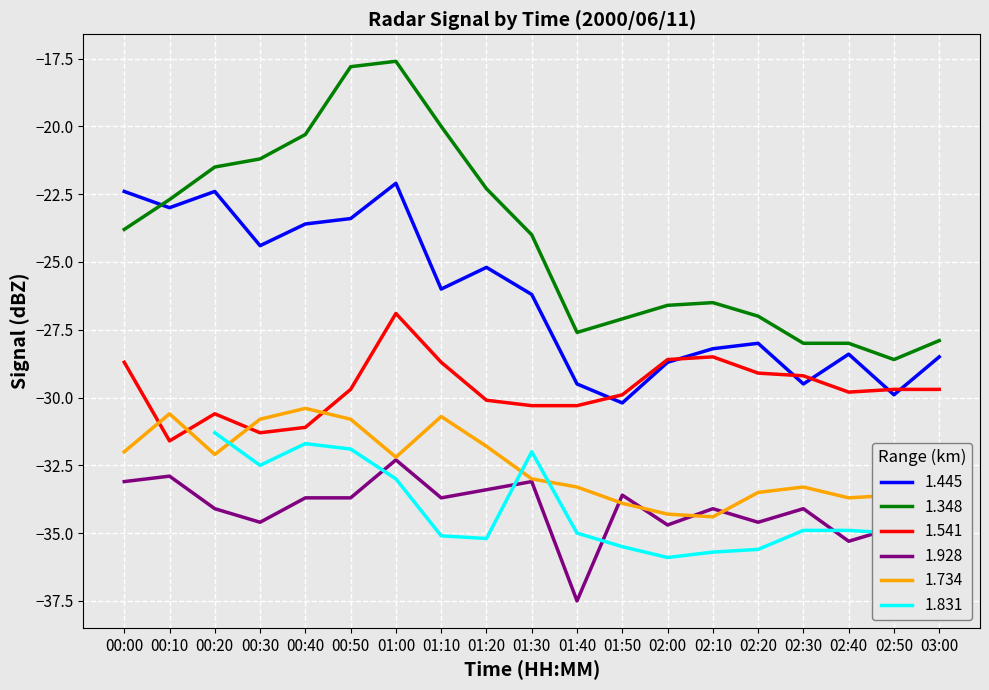

True or false: 1.734 has a value of -43.9 at 02:20.

False